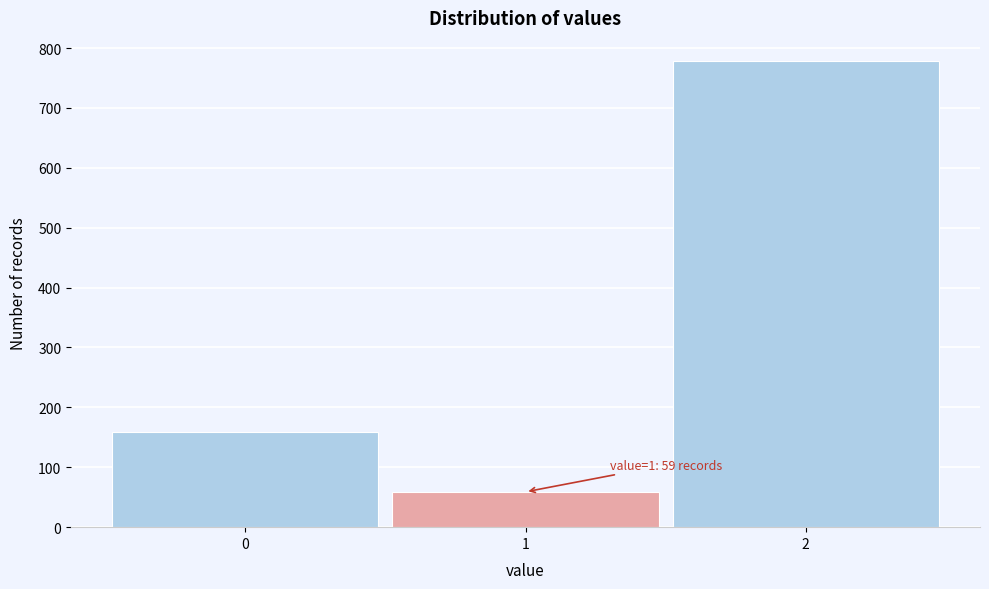

Over which range of the x-axis is the bar tallest?

1.5 to 2.5